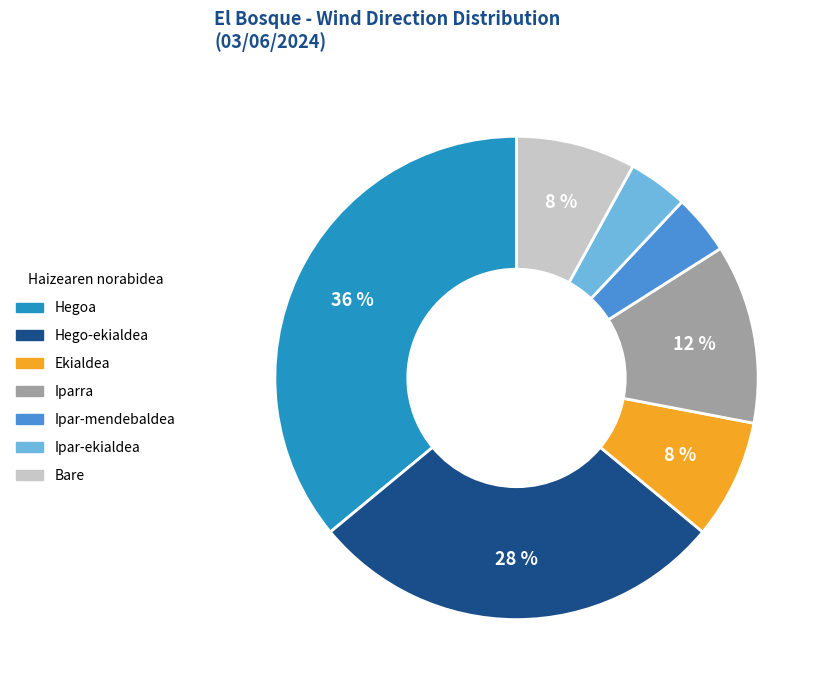

True or false: Ipar-mendebaldea accounts for 4% of the total.

True